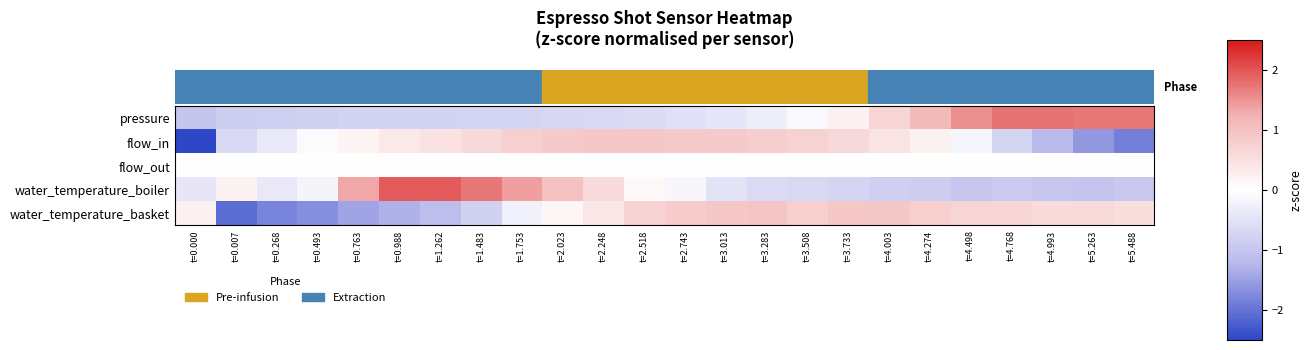

What is the difference between the highest and lowest values at t=1.483?

2.5